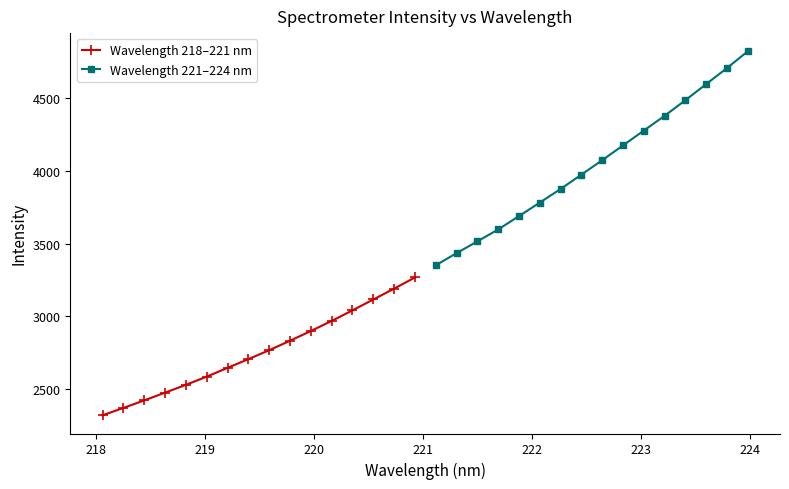

What is the lowest value of the Wavelength 218–221 nm series?

2322.0